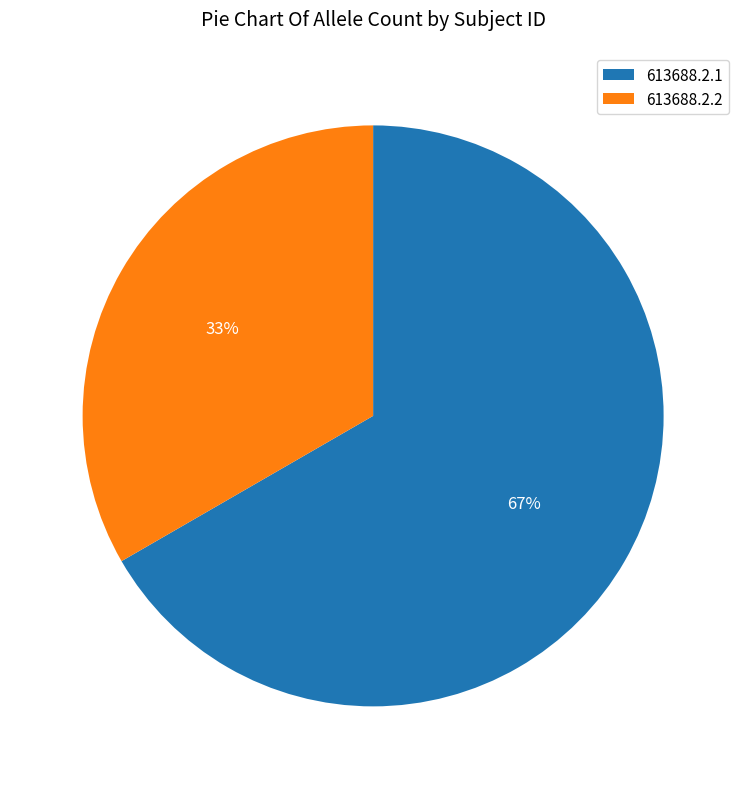

Is the sum of 613688.2.2 and 613688.2.1 greater than half?

Yes